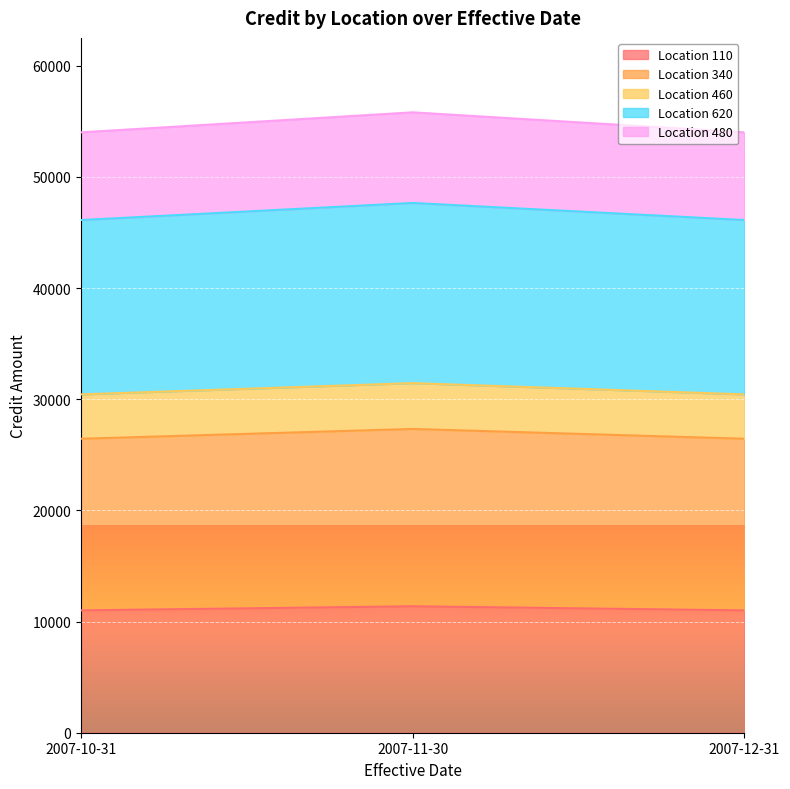

What is the lowest value of the Location 110 series?

11008.0